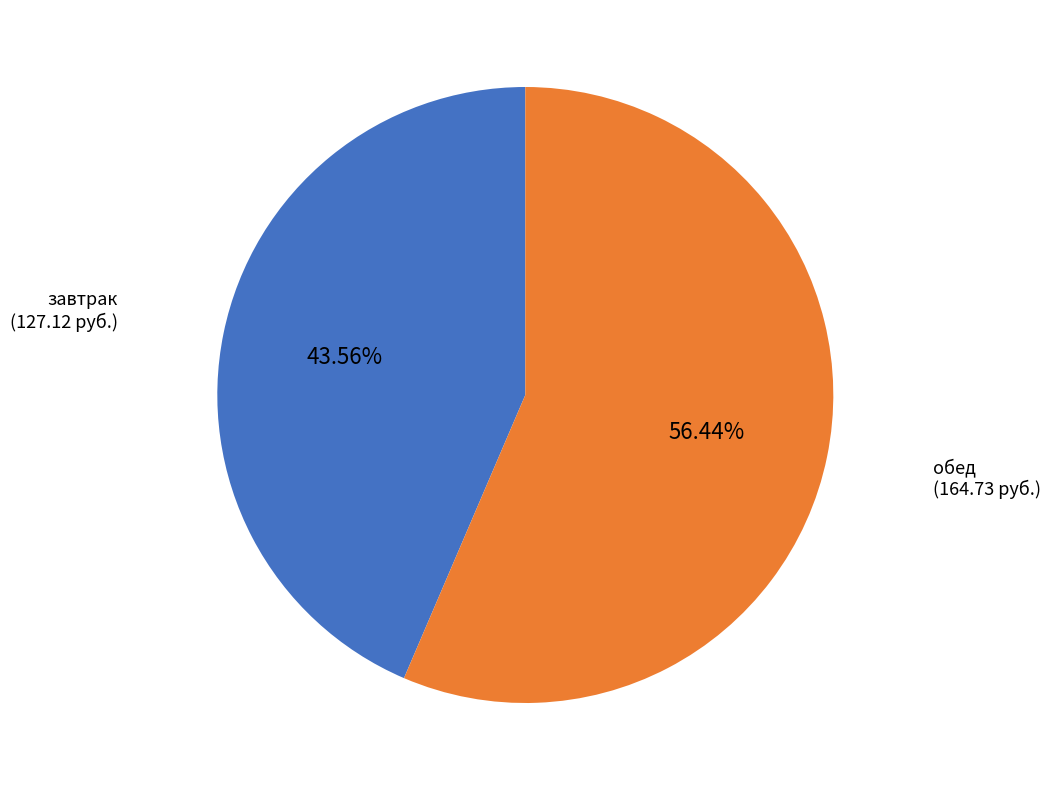

Does any single category account for the majority?

Yes